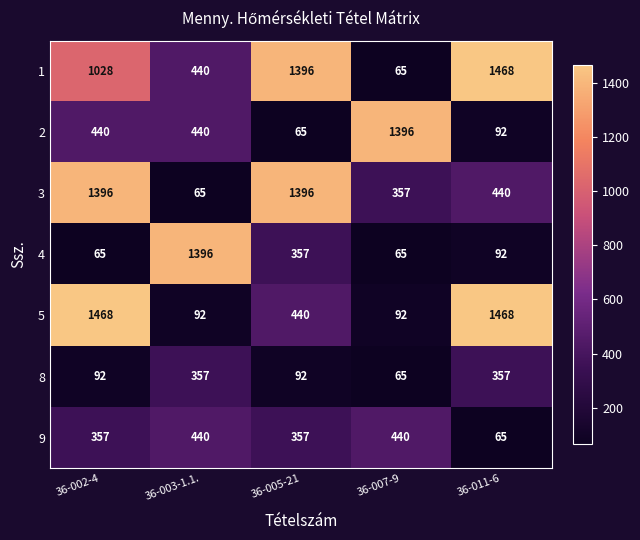

What is the difference between the maximum and minimum values in the 5 series?

1376